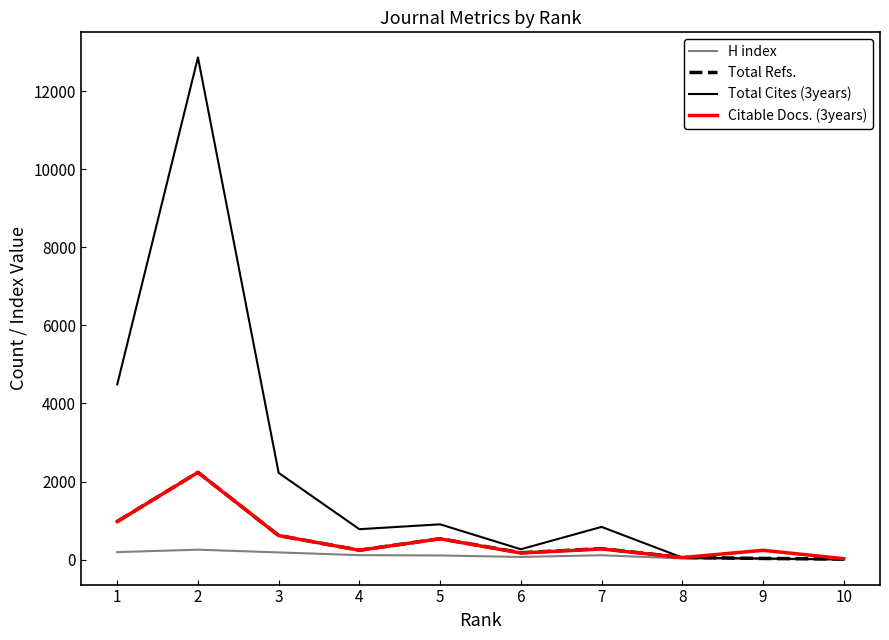

What is the maximum value shown in the chart?

12868